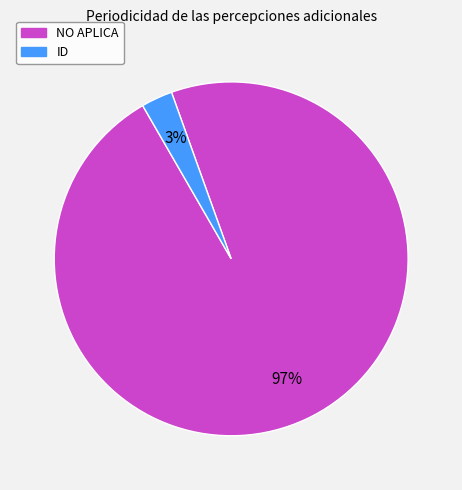

Rank the categories by value from lowest to highest.

ID, NO APLICA